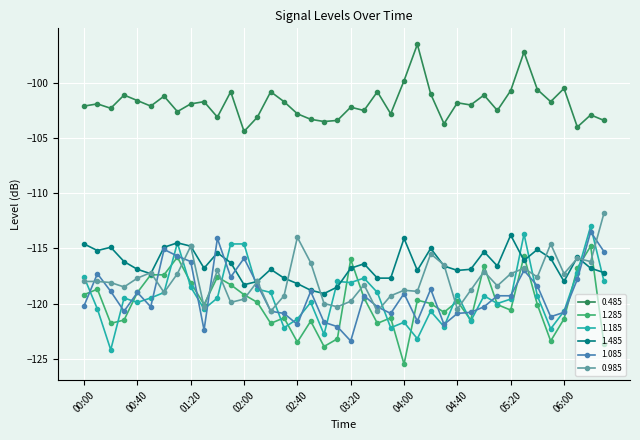

True or false: 0.485 has more than 2 interior local peaks.

True